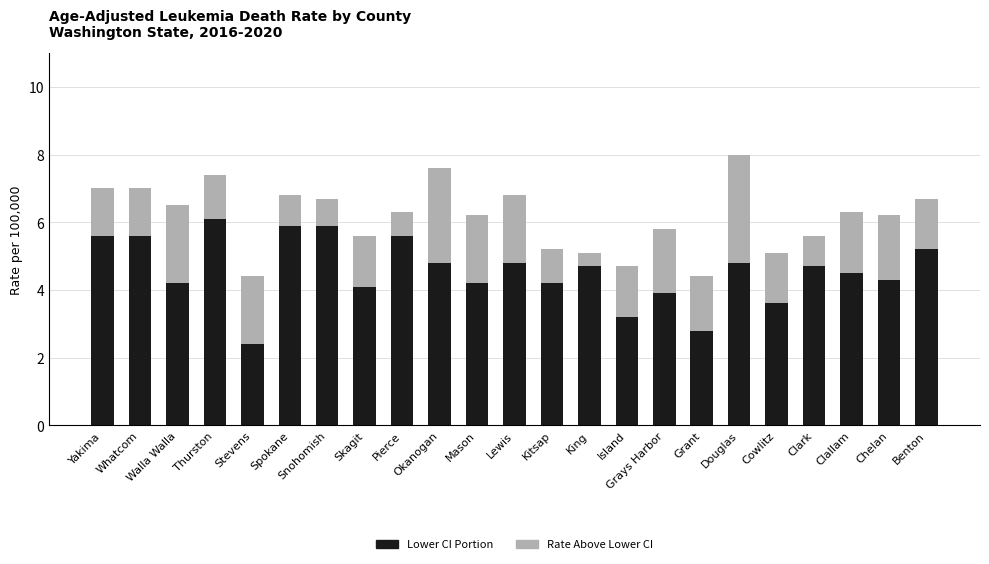

What is the total value across all series at Clark?

5.6